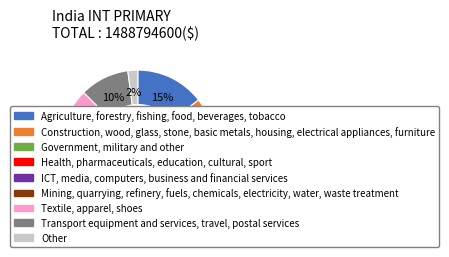

Which slice is the largest?

Government, military and other